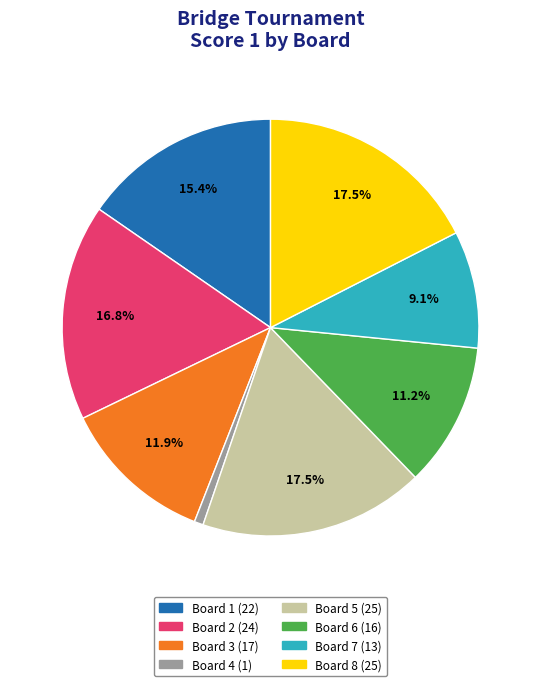

Is there a majority slice in this chart?

No